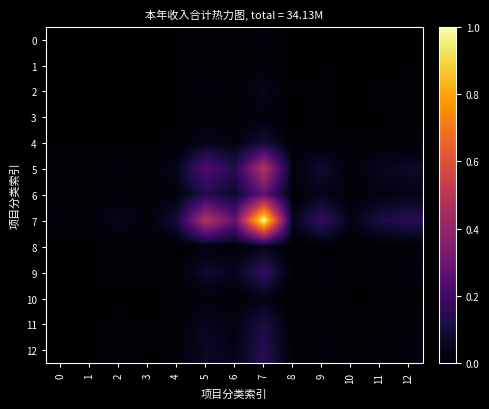

Which has a higher value, 10 or 7?

7